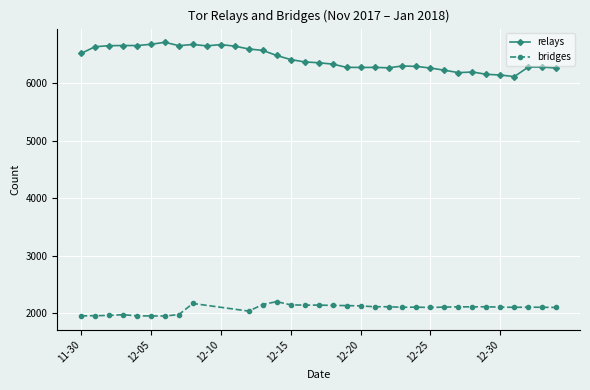

The value of relays at 12-20 is 3018. True or false?

False